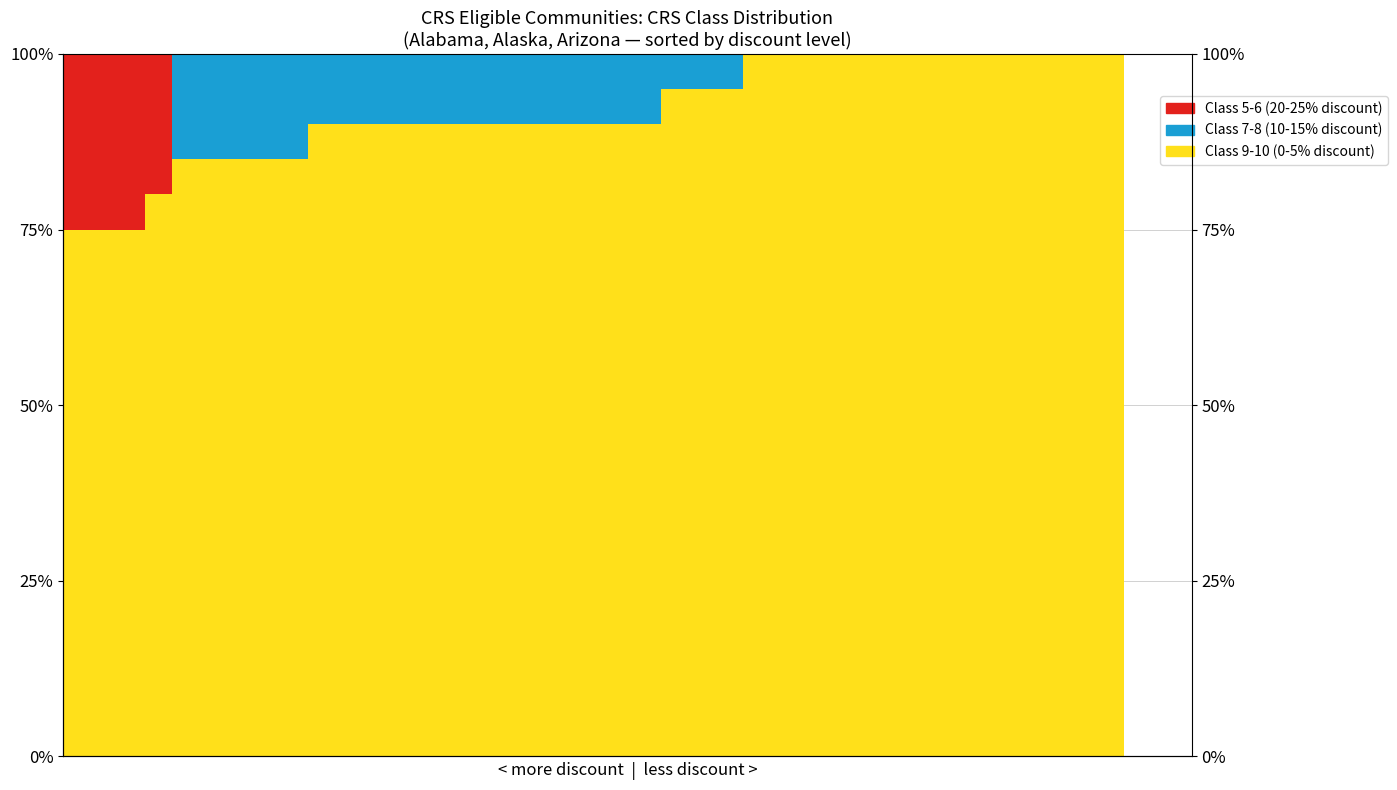

What is the difference between the highest and lowest values at 1?

75